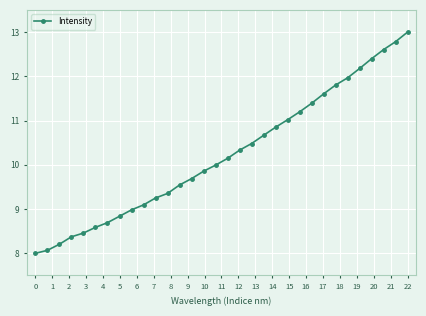

What is the average value?

10.2